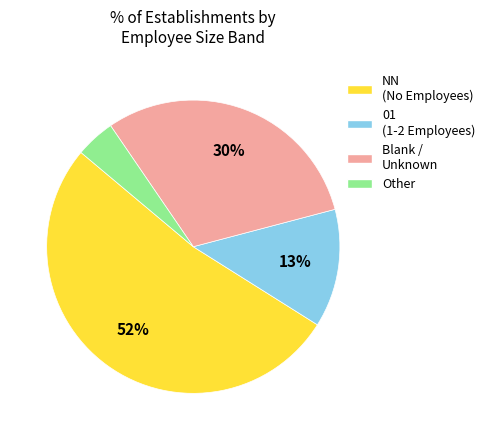

To the nearest percent, what portion does 01 (1-2 Employees) represent?

13%